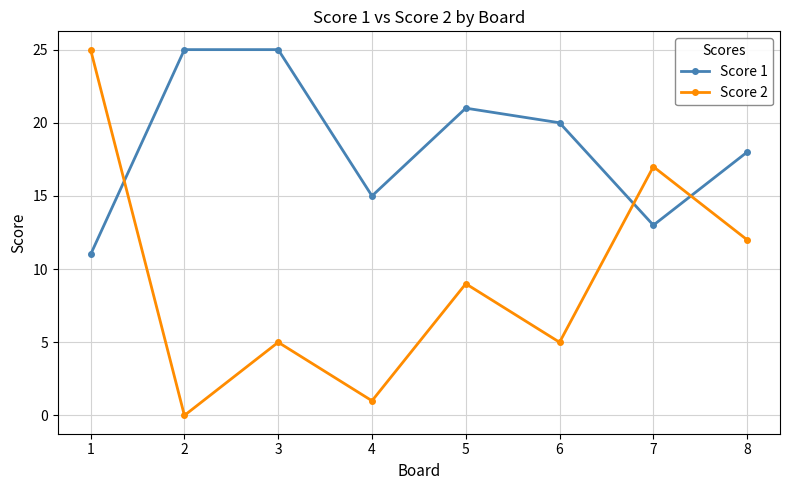

What is the value of the Score 1 point at the 8th from the left?

18